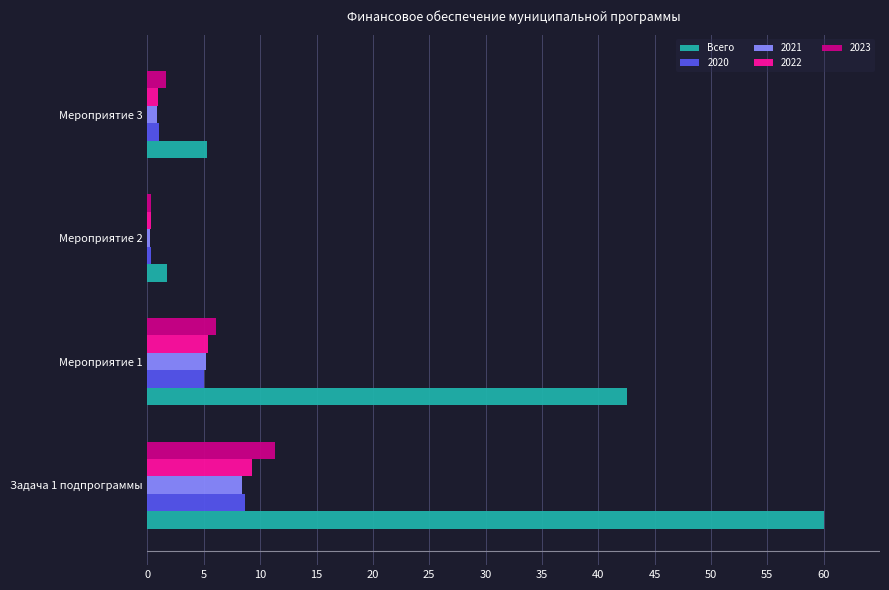

At which category does the chart reach its minimum across all series?

Мероприятие 2